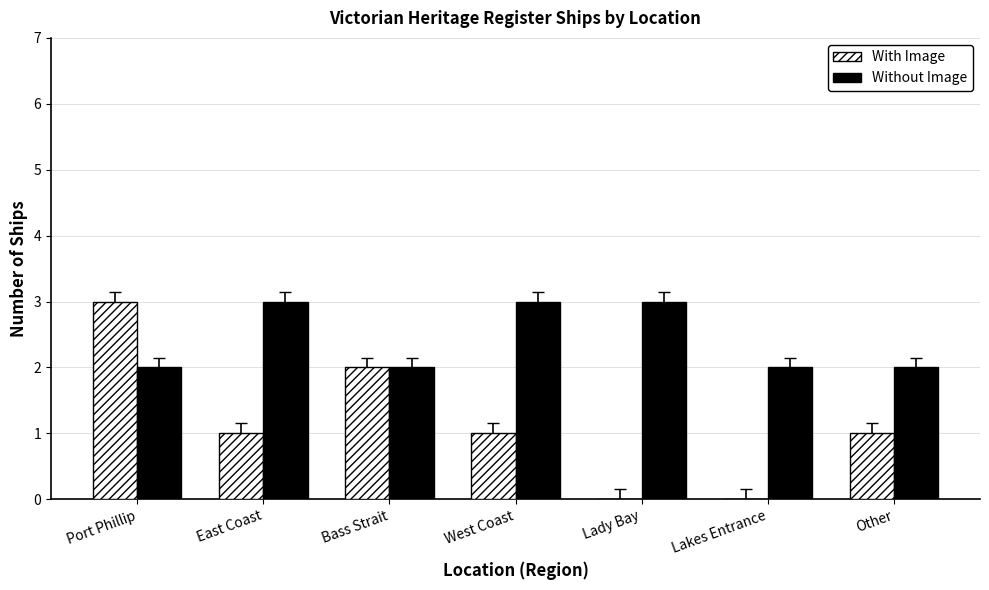

What is the sum of all With Image values?

8